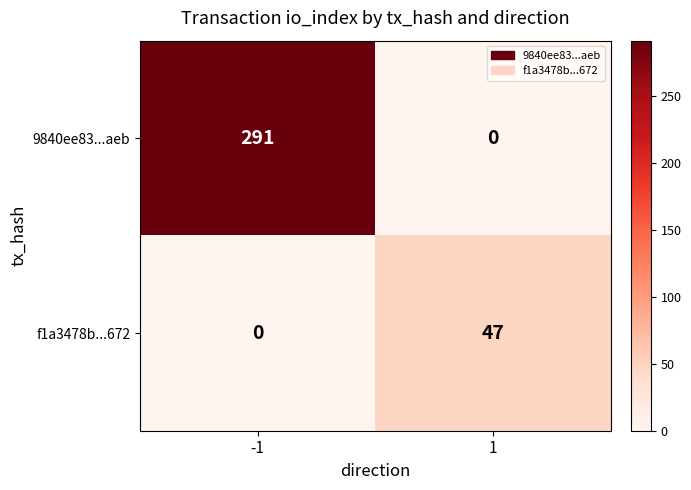

Is it true that f1a3478b...672 equals 0 at -1?

True